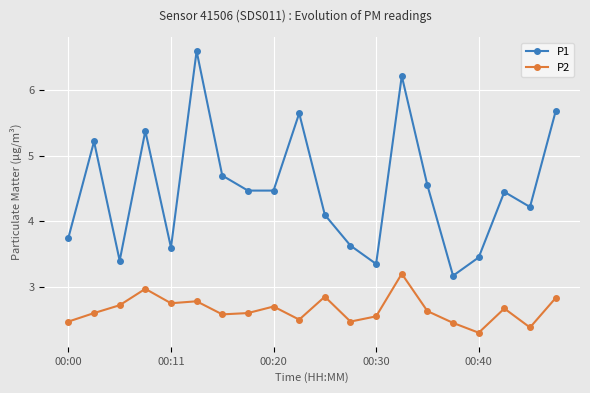

What is the maximum value for P1?

6.6